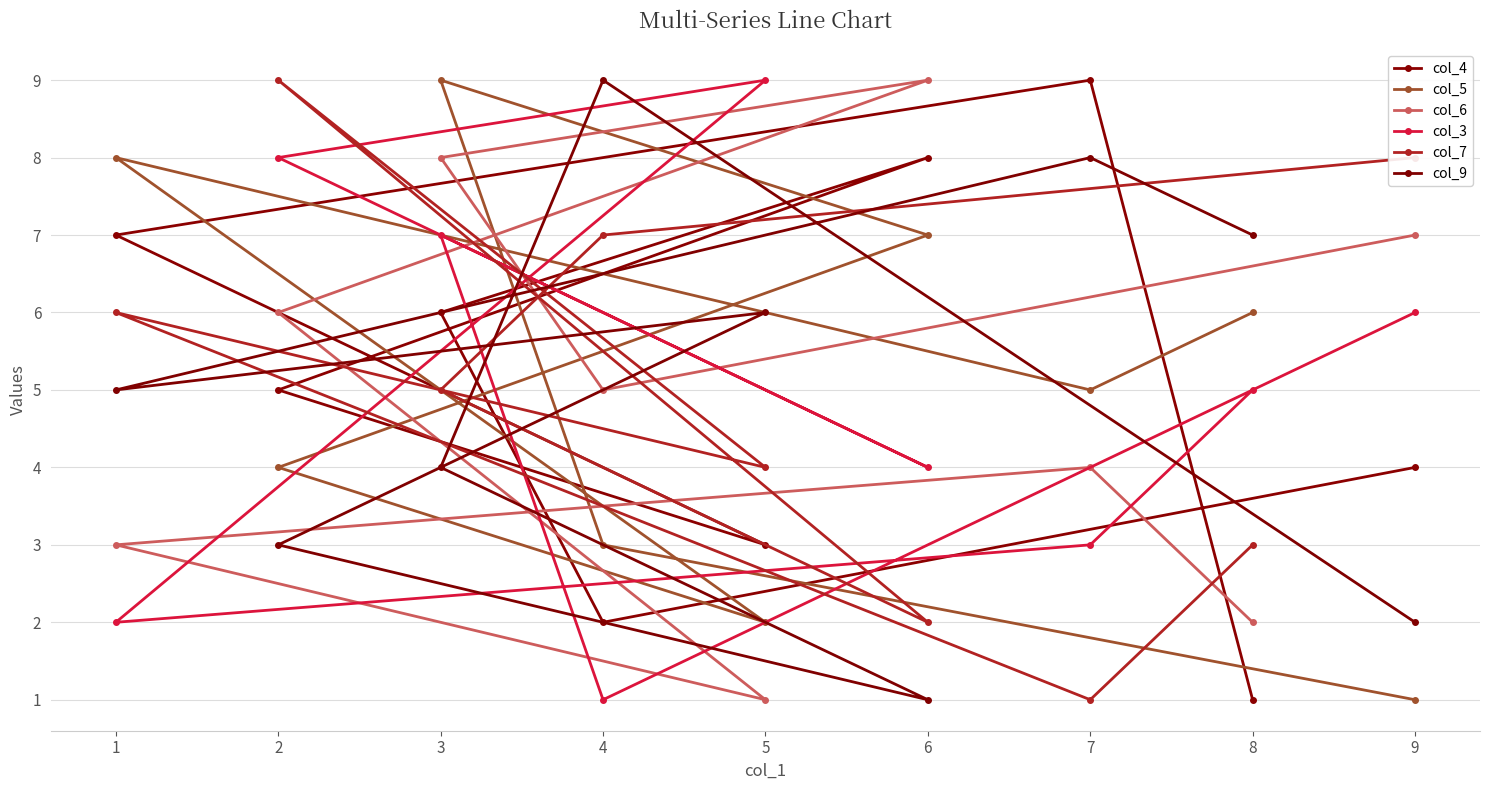

Between 5 and 8, which is larger?

5